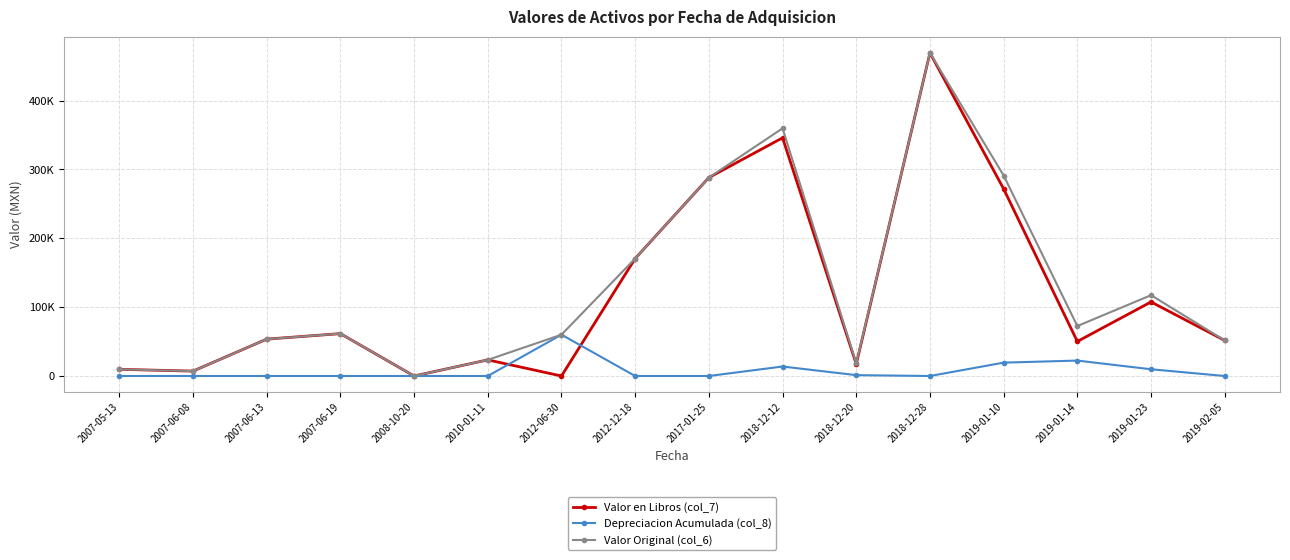

Which category has the highest value in the Valor Original (col_6) series?

2018-12-28